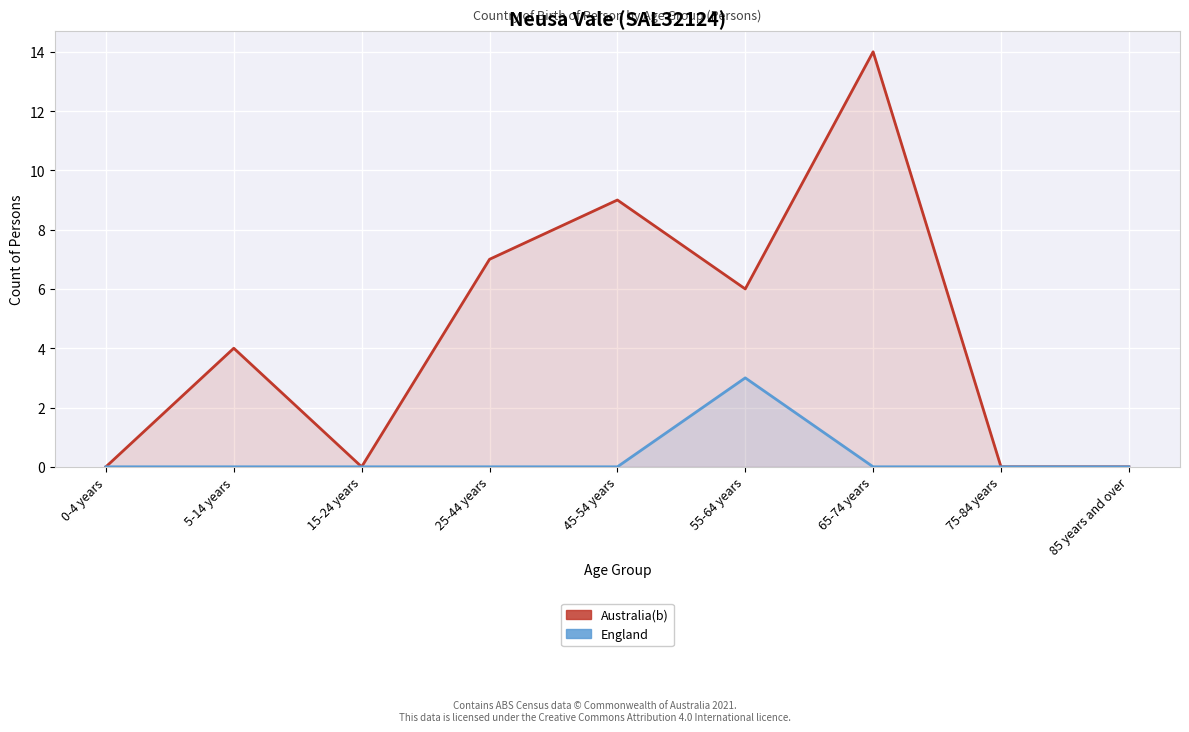

Reading right to left, list all the values displayed in this chart.

Australia(b): 85 years and over=0	75-84 years=0	65-74 years=14	55-64 years=6	45-54 years=9	25-44 years=7	15-24 years=0	5-14 years=4	0-4 years=0
England: 85 years and over=0	75-84 years=0	65-74 years=0	55-64 years=3	45-54 years=0	25-44 years=0	15-24 years=0	5-14 years=0	0-4 years=0